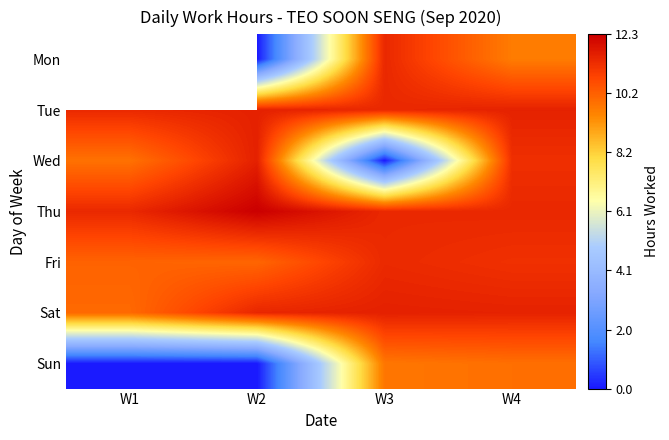

At W2, list the series in order from largest to smallest.

Thu, Wed, Tue, Sat, Fri, Mon, Sun